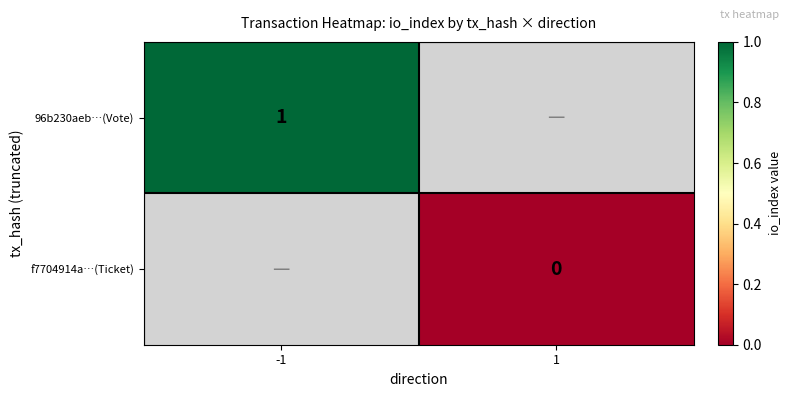

How many series are shown in this chart?

2